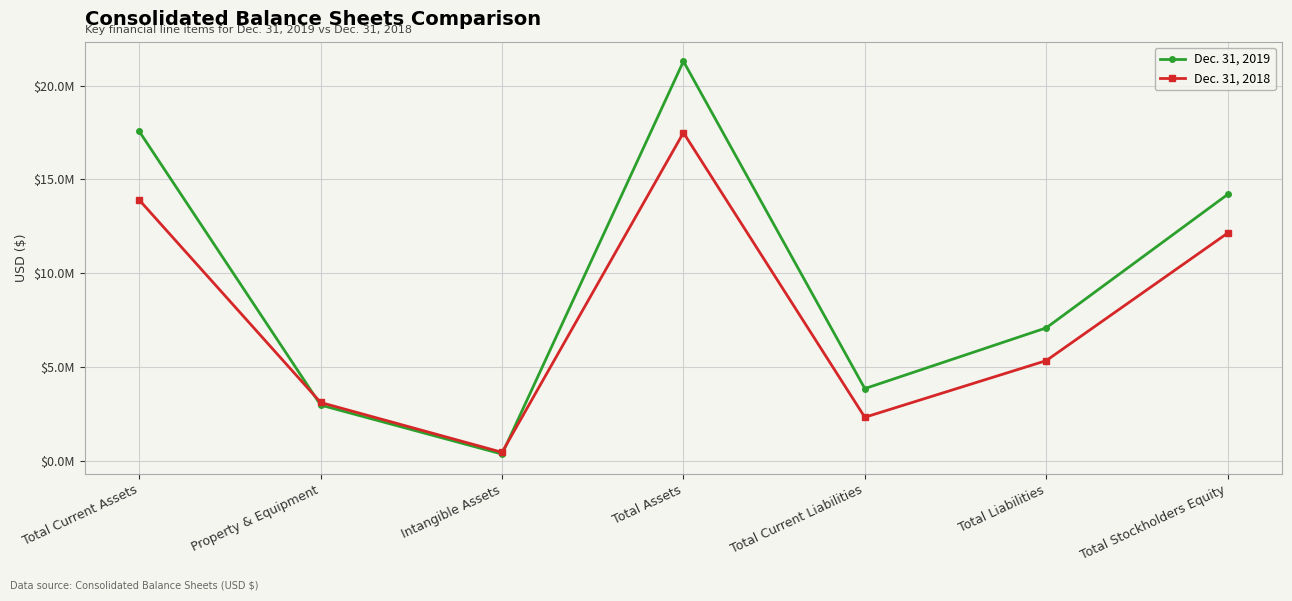

Which series changed the most between Total Assets and Total Current Liabilities?

Dec. 31, 2019